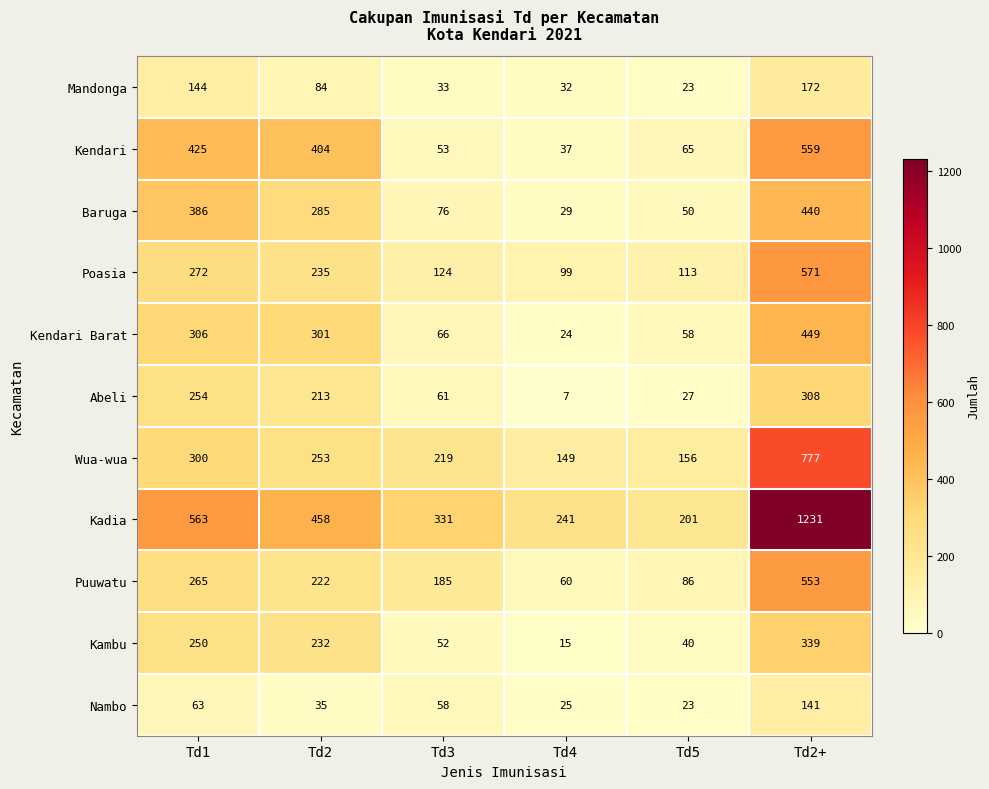

Rank the series by their maximum value, from highest to lowest.

Kadia, Wua-wua, Poasia, Kendari, Puuwatu, Kendari Barat, Baruga, Kambu, Abeli, Mandonga, Nambo